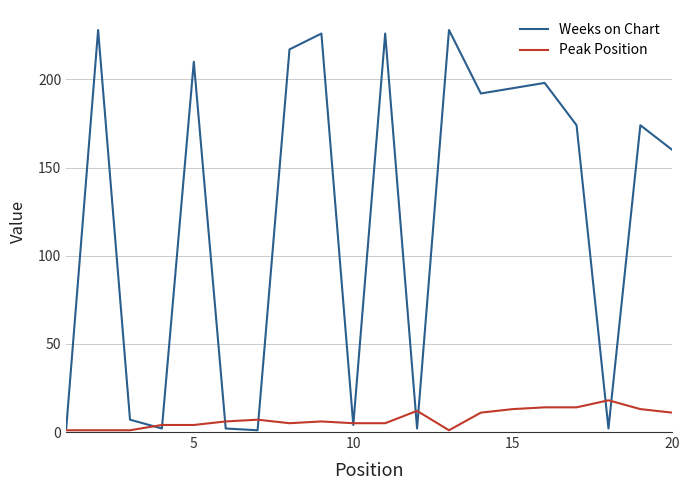

Which series has the widest spread of values?

Weeks on Chart